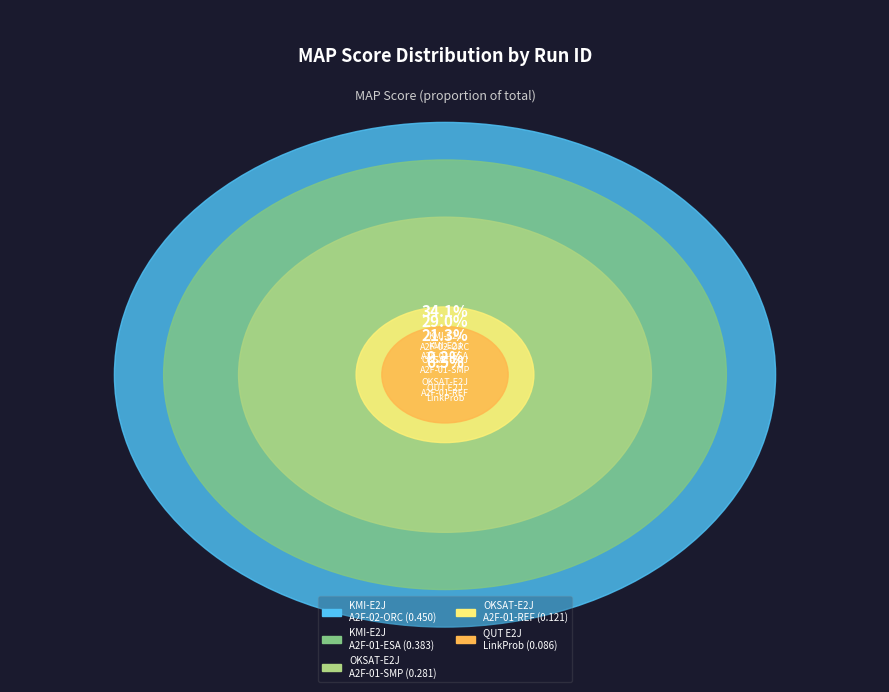

How many segments does this pie chart have?

5